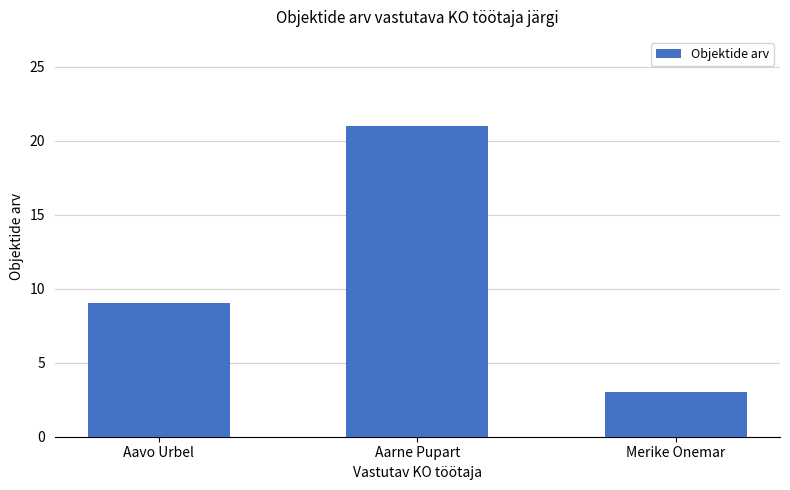

List the labels in order of value, smallest first.

Merike Onemar, Aavo Urbel, Aarne Pupart